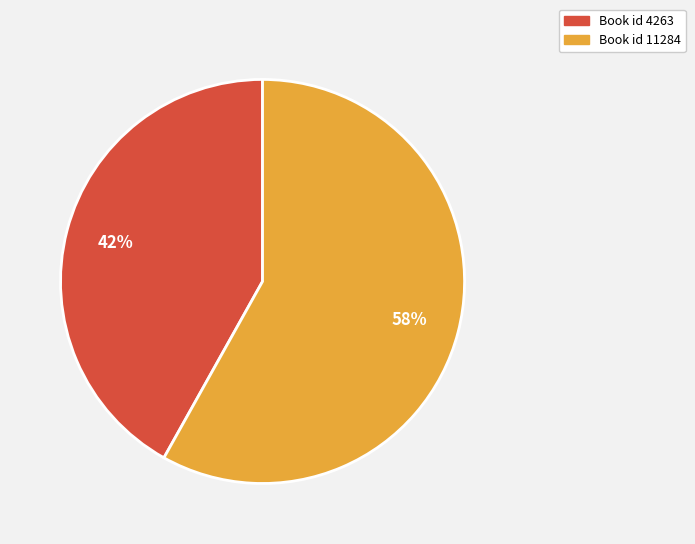

To the nearest percent, what is the difference between the largest and smallest slice percentages?

16%